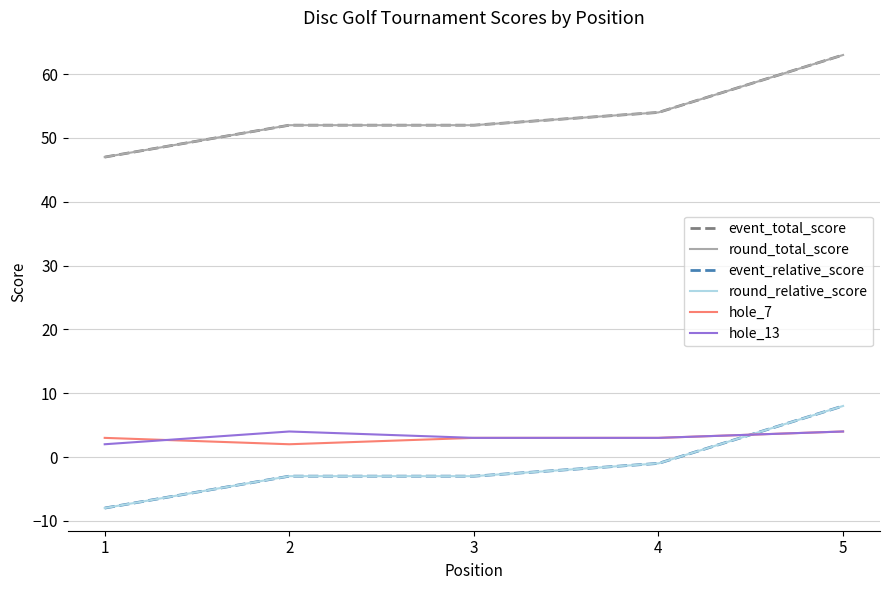

Where is hole_13 nearest to the value 3?

3